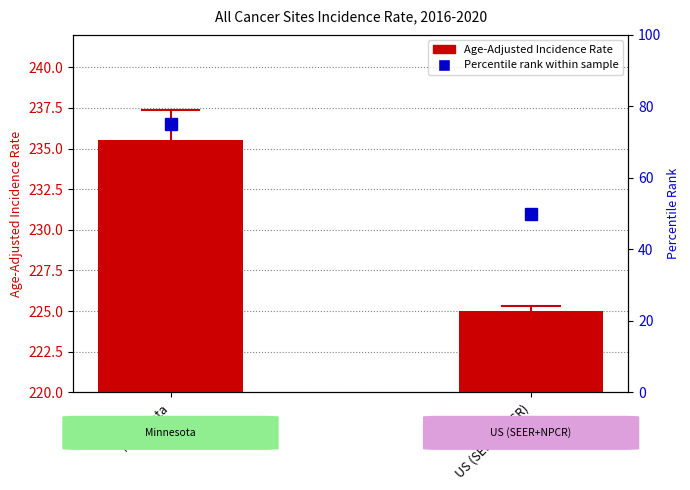

What is the value of the 2nd bar from the left?

225.0